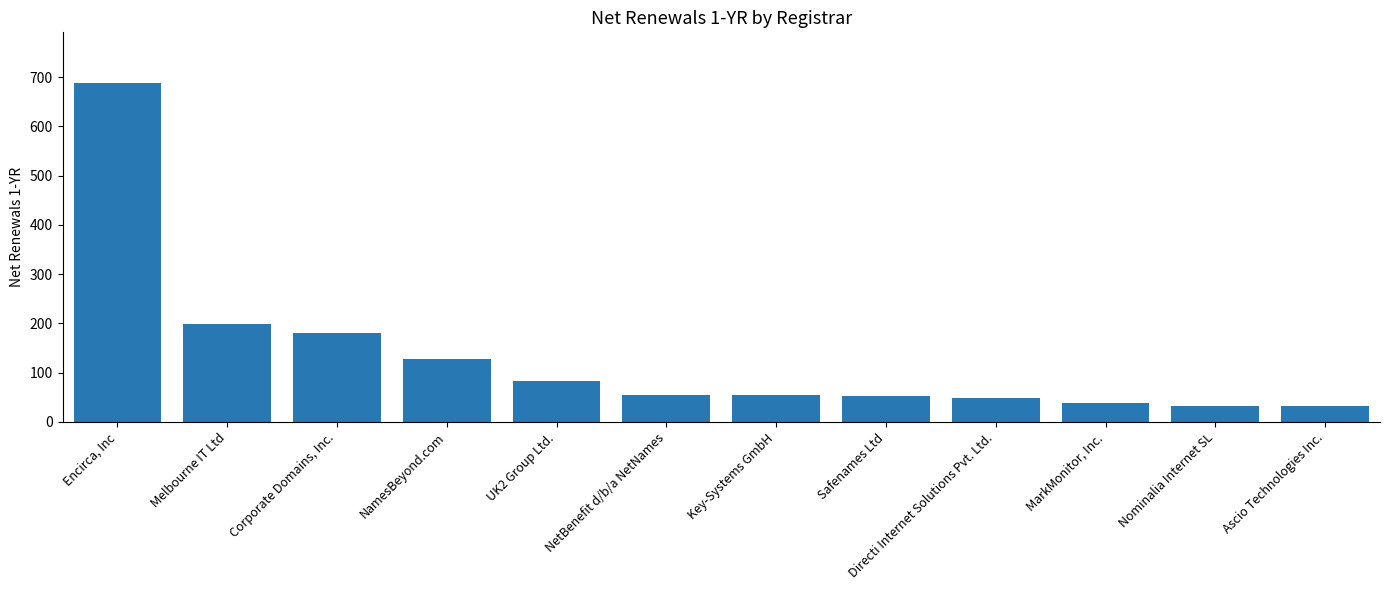

At which label does the data first exceed 54?

Encirca, Inc